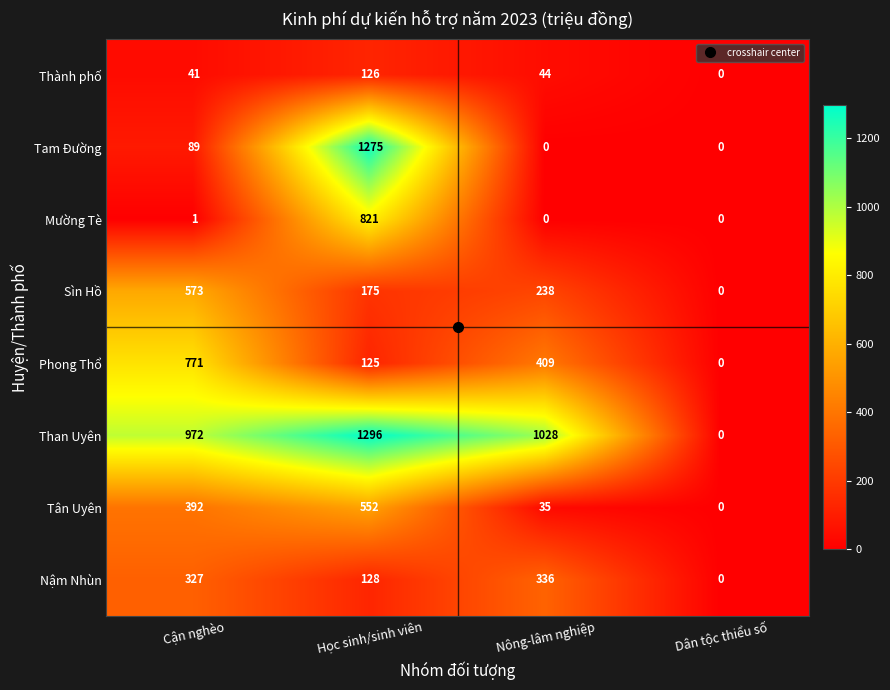

Where is Tân Uyên nearest to the value 276?

Cận nghèo